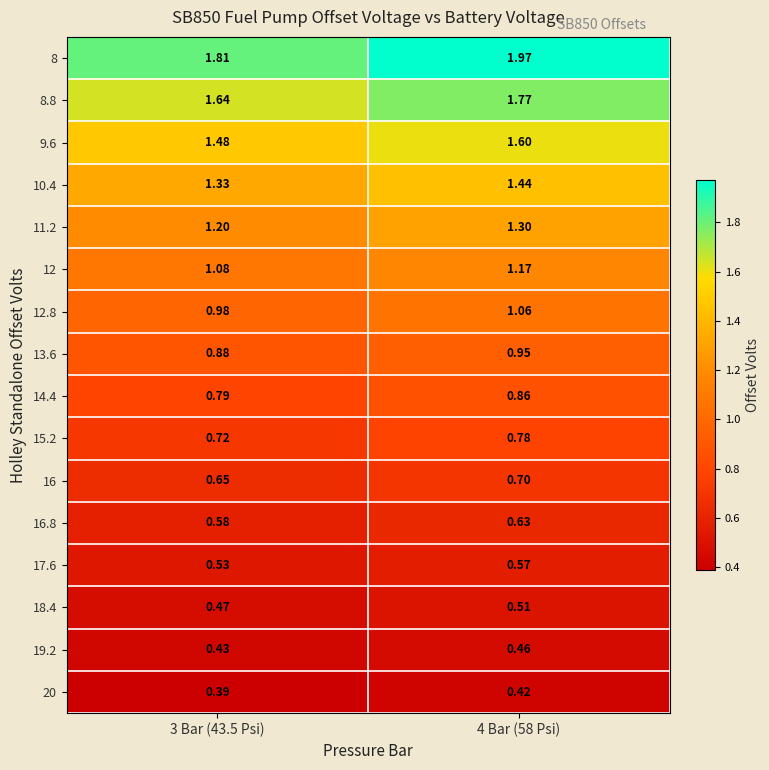

Reading right to left, what are all the values shown in this chart?

8: 4 Bar (58 Psi)=2.0	3 Bar (43.5 Psi)=1.8
8.8: 4 Bar (58 Psi)=1.8	3 Bar (43.5 Psi)=1.6
9.6: 4 Bar (58 Psi)=1.6	3 Bar (43.5 Psi)=1.5
10.4: 4 Bar (58 Psi)=1.4	3 Bar (43.5 Psi)=1.3
11.2: 4 Bar (58 Psi)=1.3	3 Bar (43.5 Psi)=1.2
12: 4 Bar (58 Psi)=1.2	3 Bar (43.5 Psi)=1.1
12.8: 4 Bar (58 Psi)=1.1	3 Bar (43.5 Psi)=1.0
13.6: 4 Bar (58 Psi)=0.9	3 Bar (43.5 Psi)=0.9
14.4: 4 Bar (58 Psi)=0.9	3 Bar (43.5 Psi)=0.8
15.2: 4 Bar (58 Psi)=0.8	3 Bar (43.5 Psi)=0.7
16: 4 Bar (58 Psi)=0.7	3 Bar (43.5 Psi)=0.7
16.8: 4 Bar (58 Psi)=0.6	3 Bar (43.5 Psi)=0.6
17.6: 4 Bar (58 Psi)=0.6	3 Bar (43.5 Psi)=0.5
18.4: 4 Bar (58 Psi)=0.5	3 Bar (43.5 Psi)=0.5
19.2: 4 Bar (58 Psi)=0.5	3 Bar (43.5 Psi)=0.4
20: 4 Bar (58 Psi)=0.4	3 Bar (43.5 Psi)=0.4